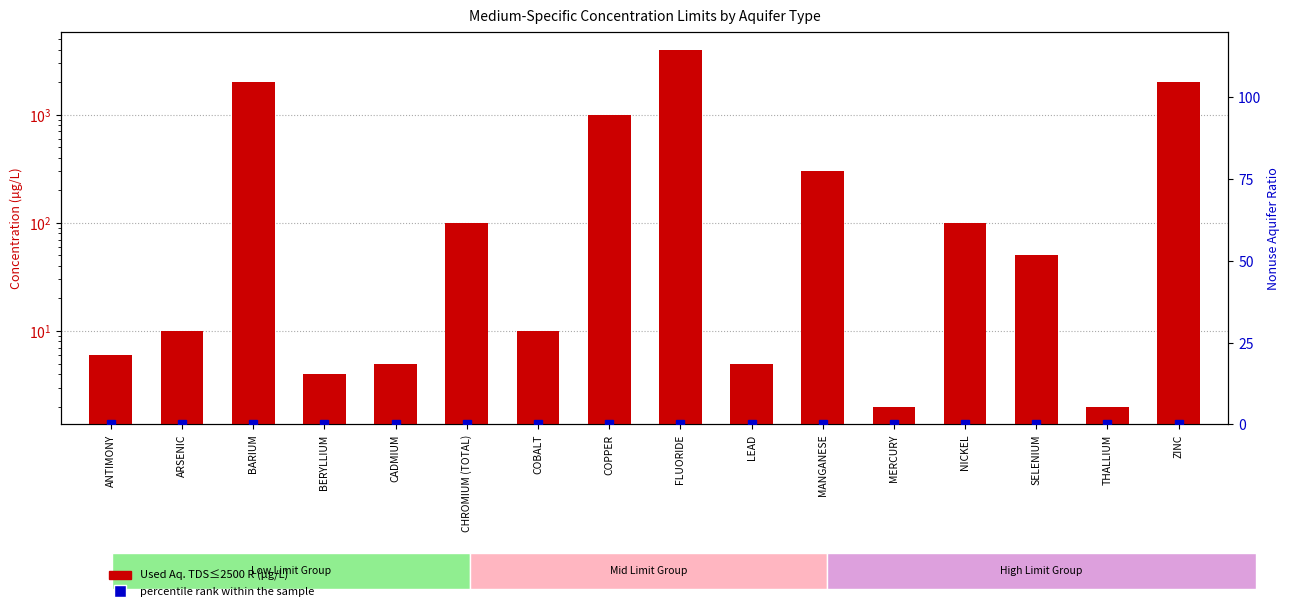

Reading right to left, extract all data points from this chart.

Used Aq. TDS≤2500 R: ZINC=2000.0	THALLIUM=2.0	SELENIUM=50.0	NICKEL=100.0	MERCURY=2.0	MANGANESE=300.0	LEAD=5.0	FLUORIDE=4000.0	COPPER=1000.0	COBALT=10.0	CHROMIUM (TOTAL)=100.0	CADMIUM=5.0	BERYLLIUM=4.0	BARIUM=2000.0	ARSENIC=10.0	ANTIMONY=6.0
percentile rank within the sample: ZINC=0.1	THALLIUM=0.1	SELENIUM=0.1	NICKEL=0.1	MERCURY=0.1	MANGANESE=0.1	LEAD=0.1	FLUORIDE=0.1	COPPER=0.1	COBALT=0.1	CHROMIUM (TOTAL)=0.1	CADMIUM=0.1	BERYLLIUM=0.1	BARIUM=0.1	ARSENIC=0.1	ANTIMONY=0.1